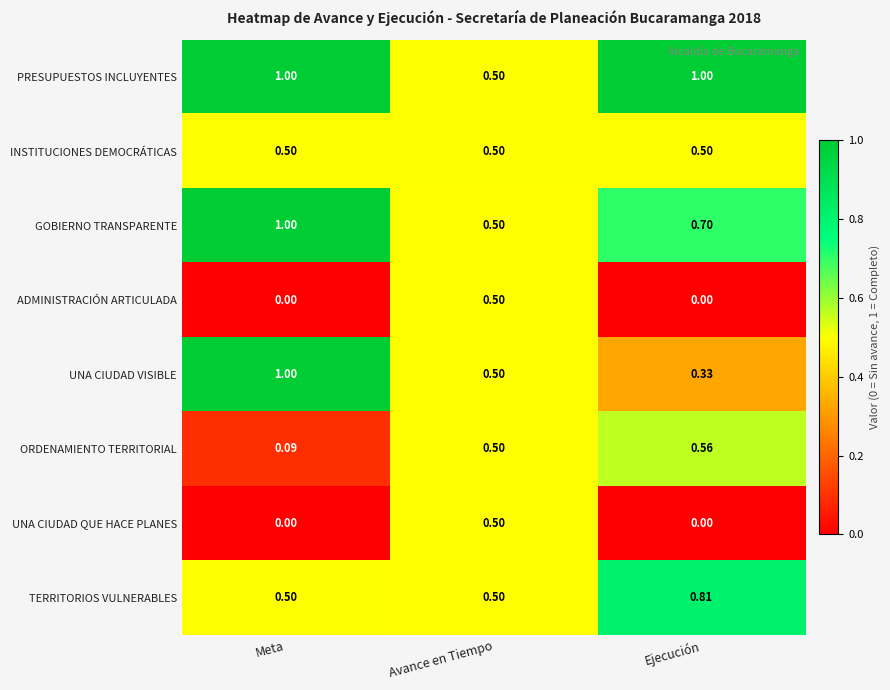

Where is PRESUPUESTOS INCLUYENTES nearest to the value 0?

Avance en Tiempo